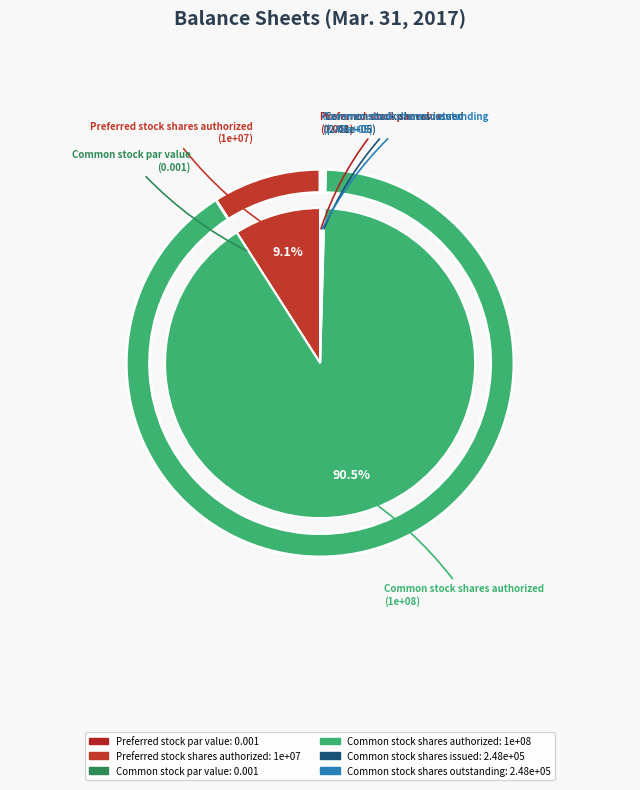

Is it true that Preferred stock par value is 1% of the pie?

False